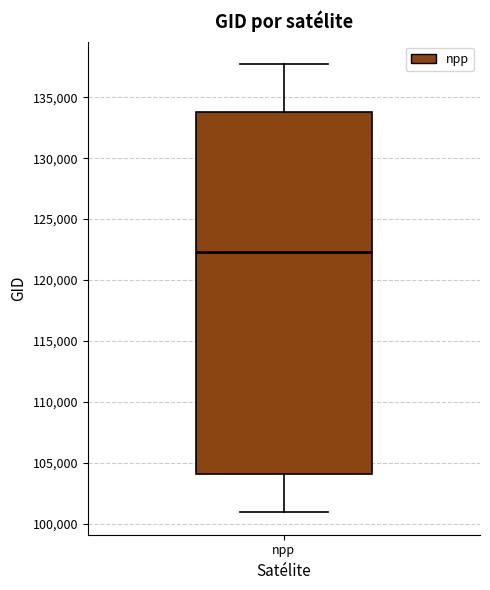

Where does the upper whisker of the box for npp end on the y-axis? The values are not printed on the chart, so give them approximately, as read against the axis.

137500